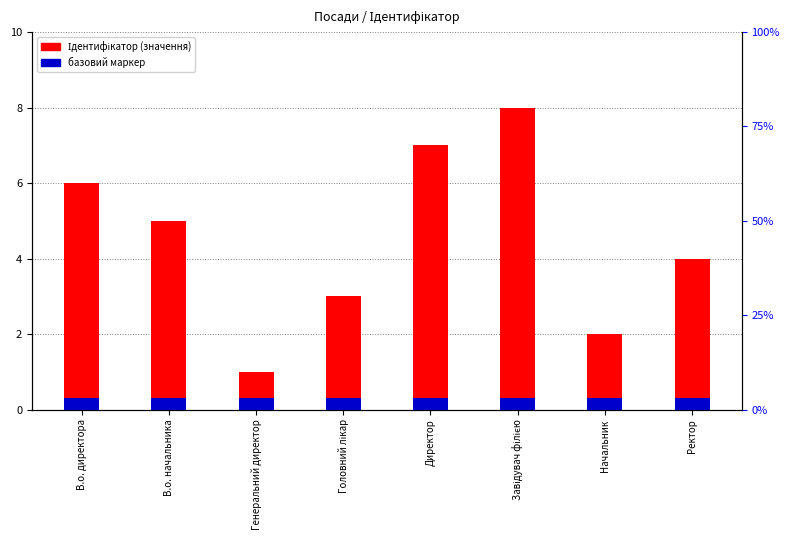

Which series has the largest range (max minus min)?

Ідентифікатор